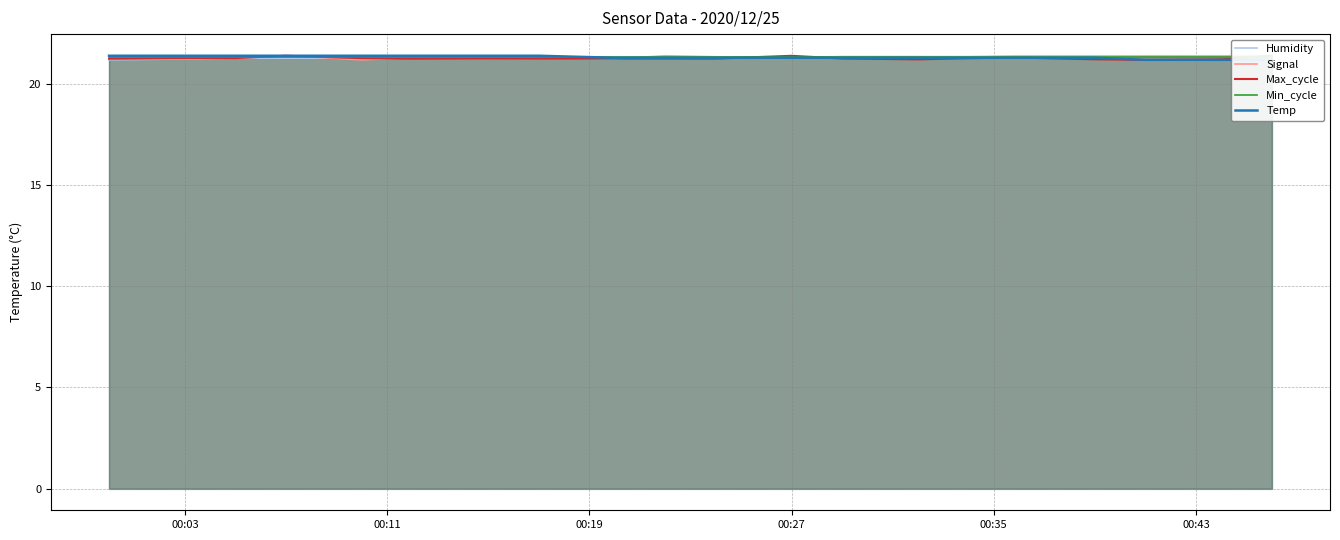

The Max_cycle series shows 21.3 at 00:03. True or false?

True